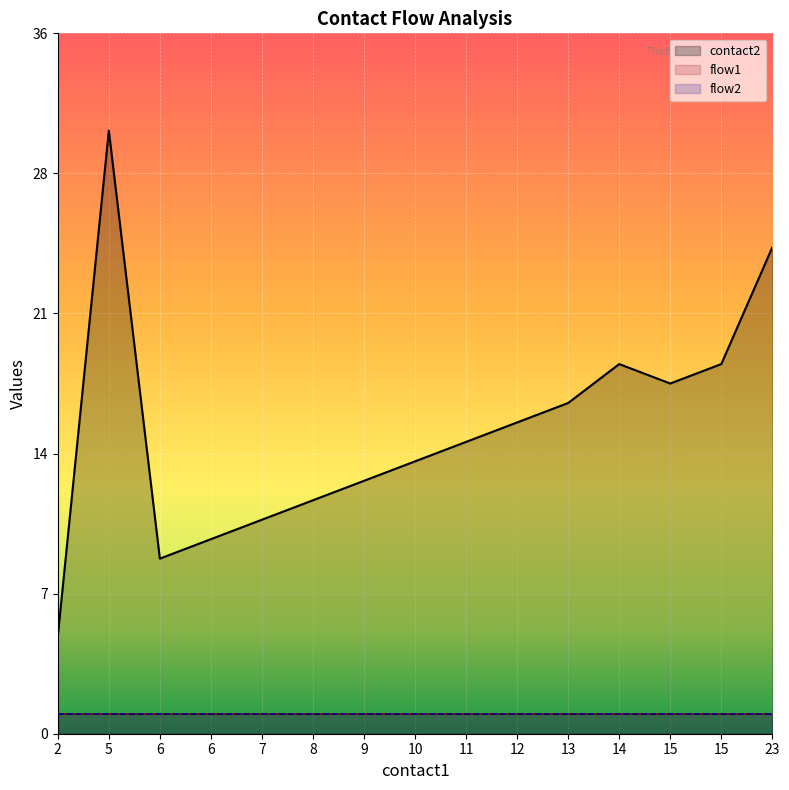

Rank the categories by flow1 value from highest to lowest.

2, 5, 6, 6, 7, 8, 9, 10, 11, 12, 13, 14, 15, 15, 23